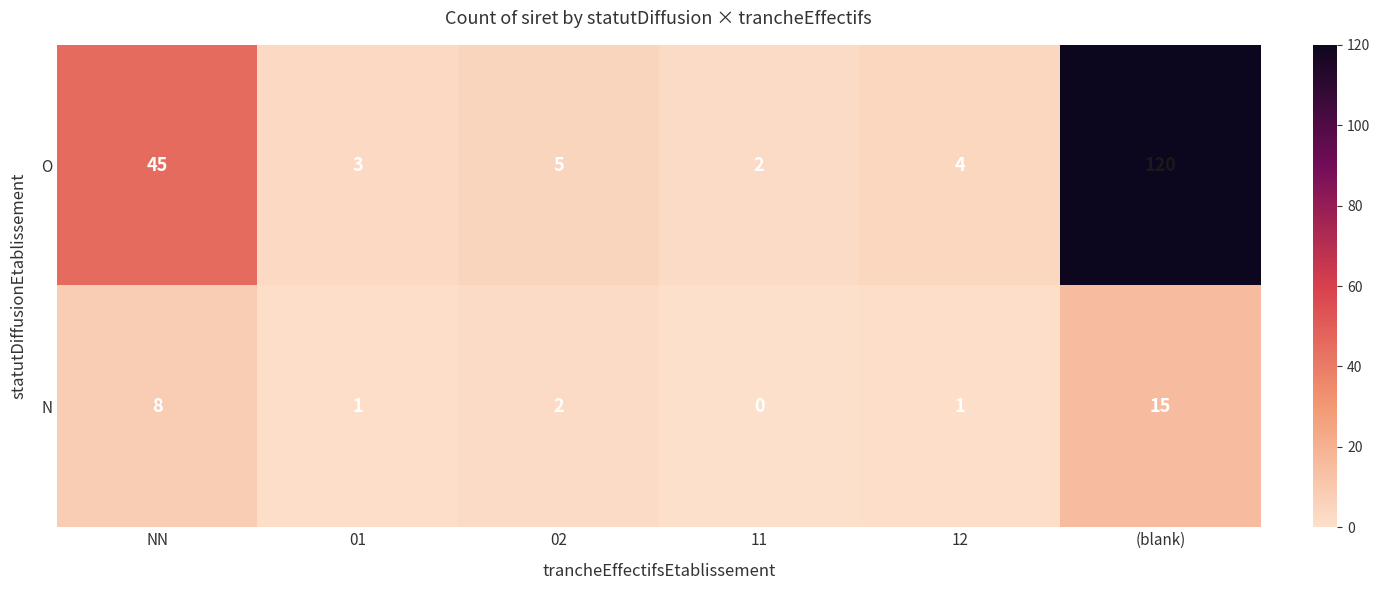

Is it true that O equals 8 at 02?

False